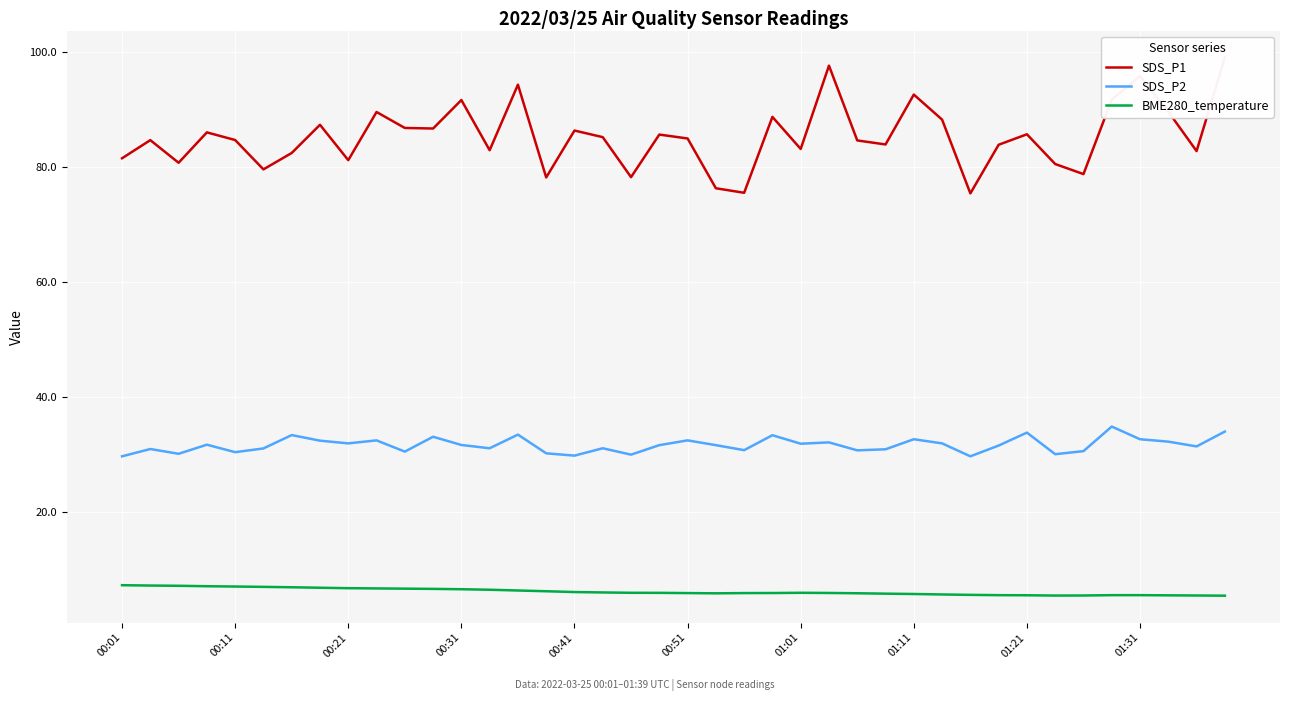

What is the highest value of the SDS_P2 series?

34.9